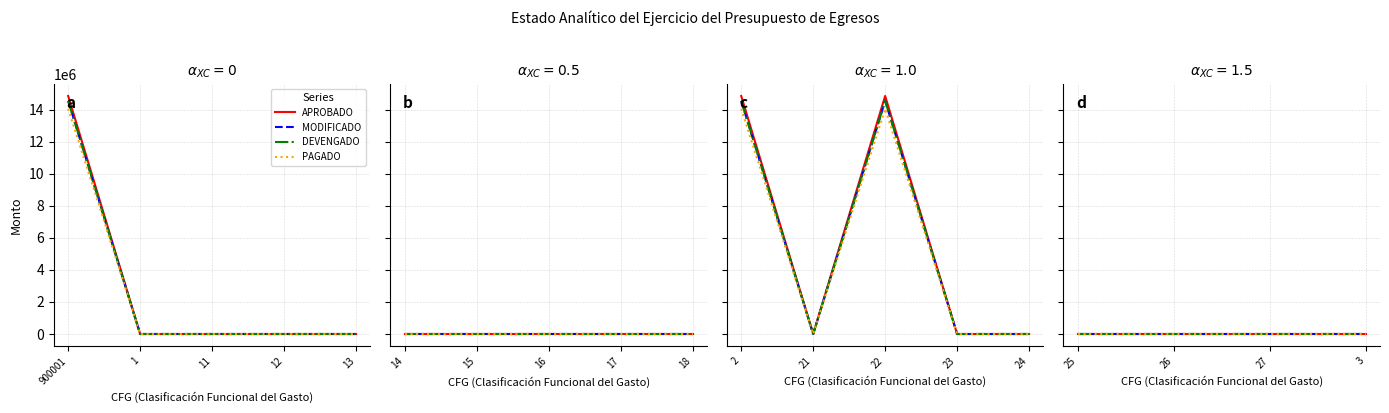

At how many categories does at least one series exceed 7897647?

3